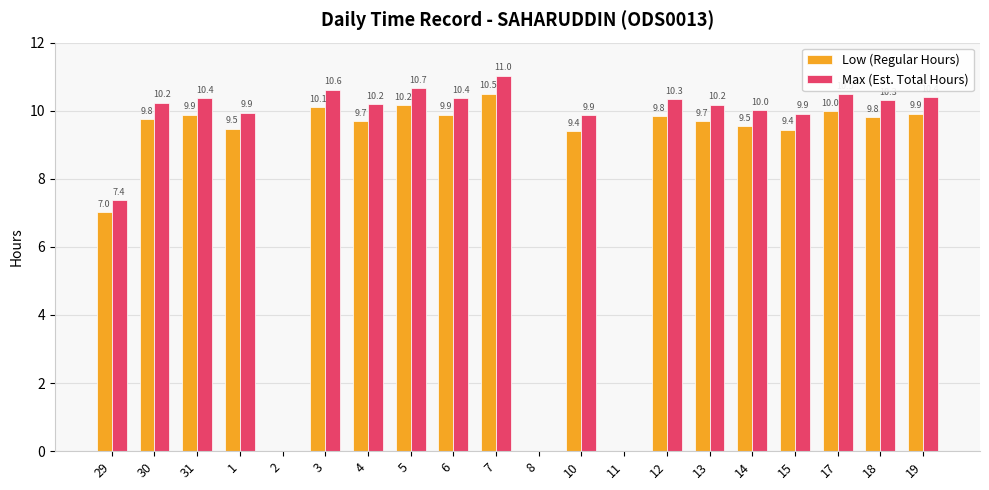

What is the sum of the Low (Regular Hours) values at 6 and 15?

19.3